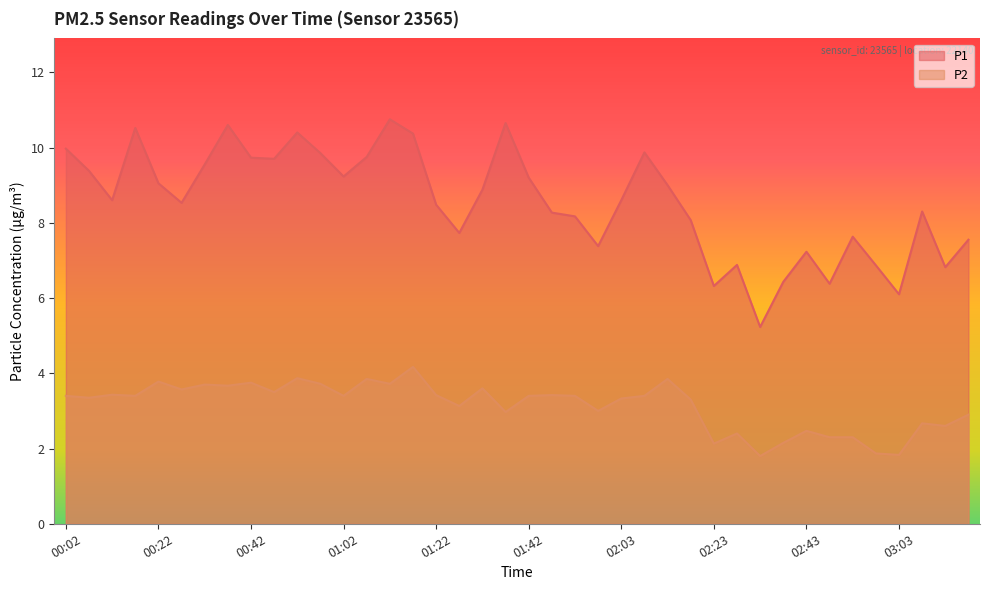

Where is the first local maximum for P2?

00:12